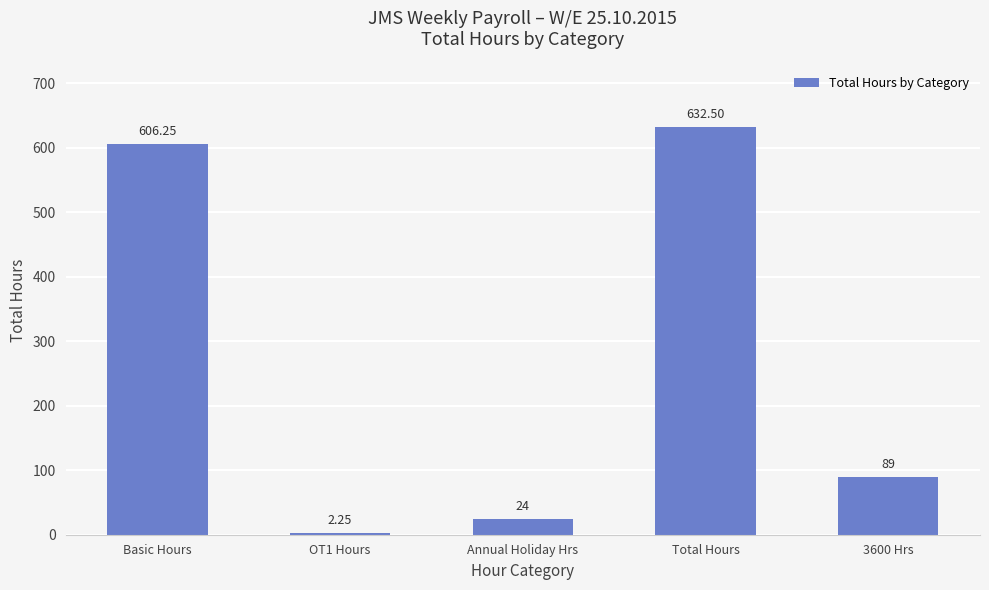

Which label corresponds to the largest value in the chart?

Total Hours